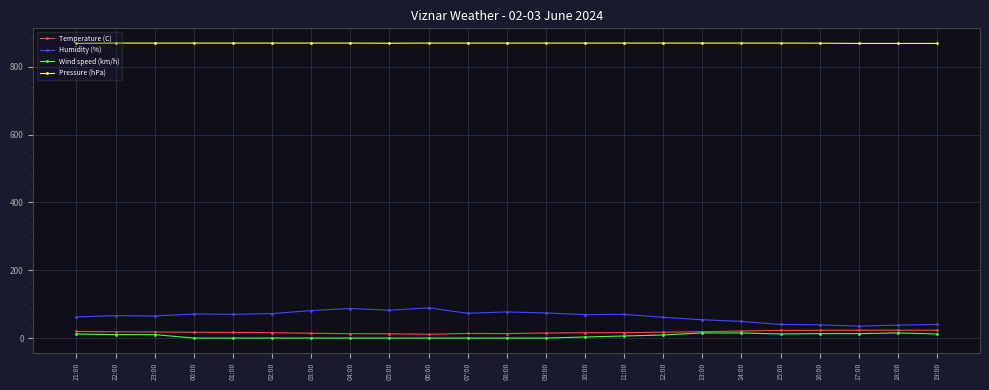

Is the value of Temperature (C) at 13:00 greater than the value of Humidity (%) at 02:00?

No